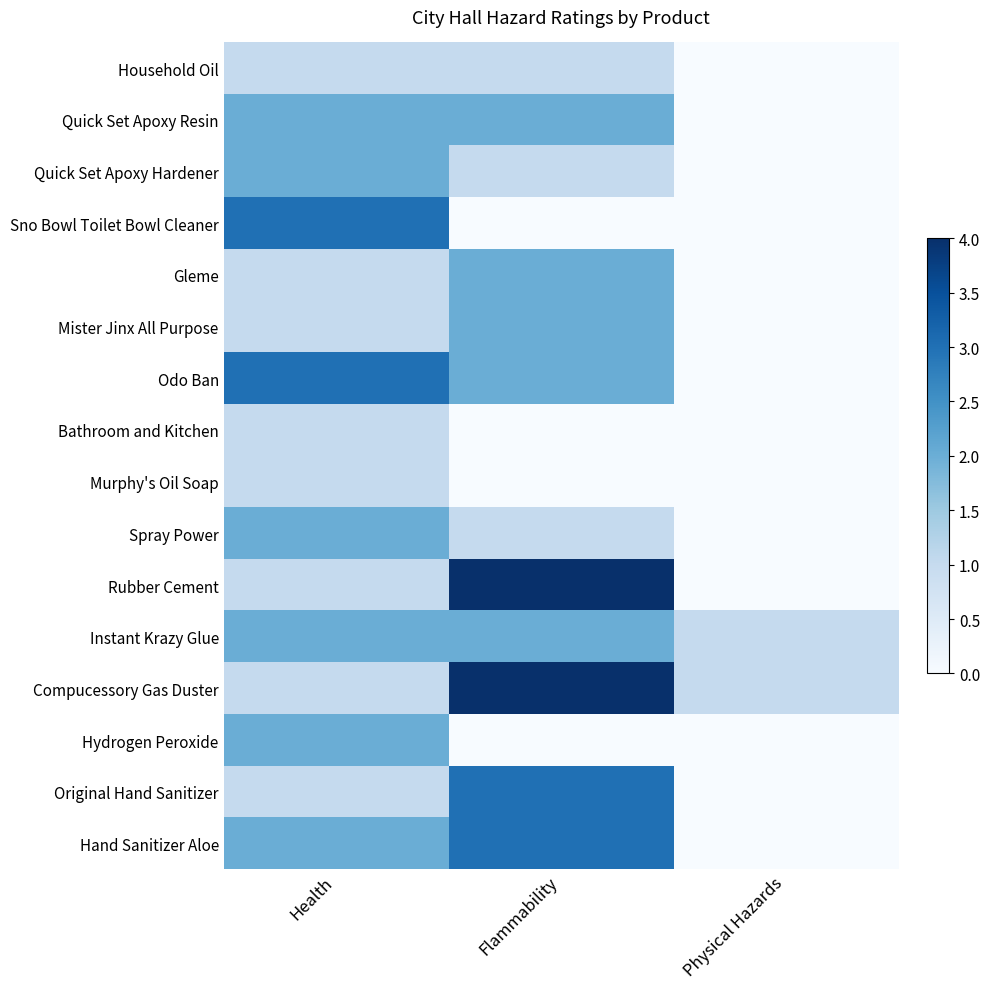

At which category is the sum across all series the highest?

Flammability